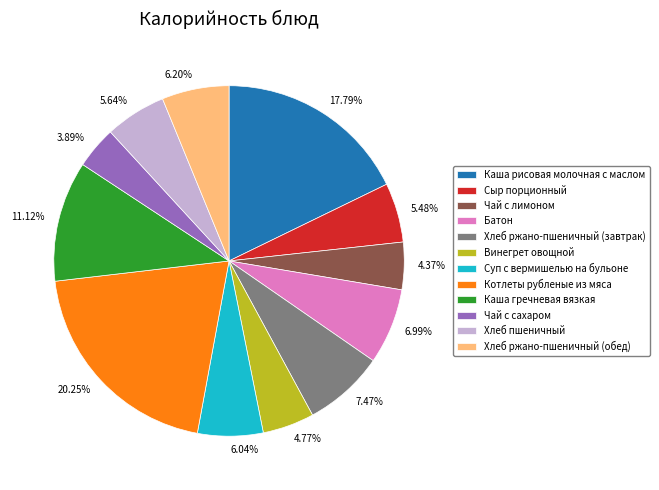

How much of the chart is everything except Хлеб пшеничный?

94.4%